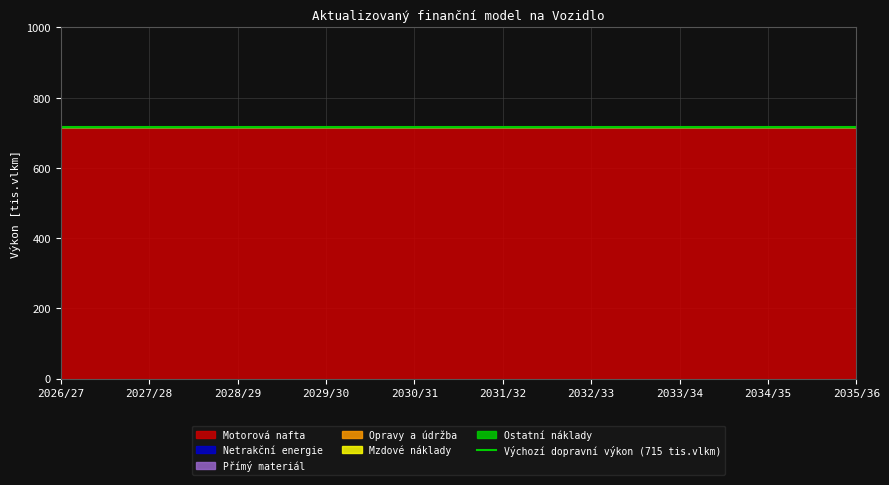

Is it true that Motorová nafta equals 715 at 2034/35?

True